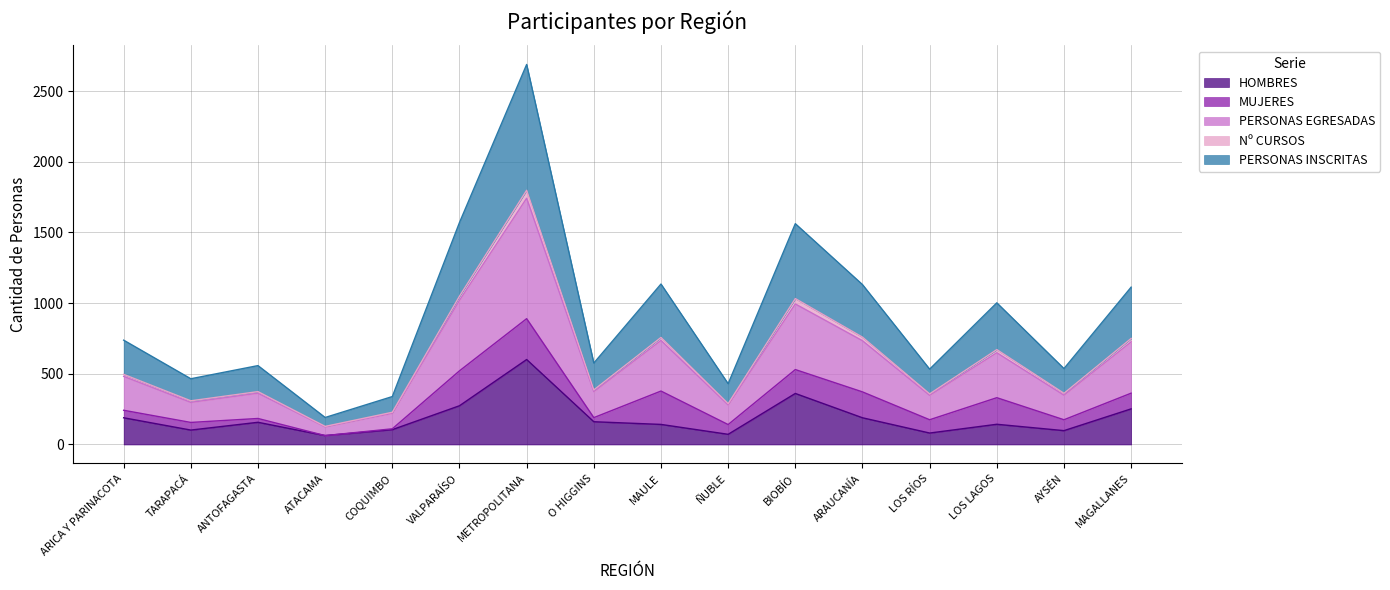

At which label does HOMBRES reach its peak?

METROPOLITANA